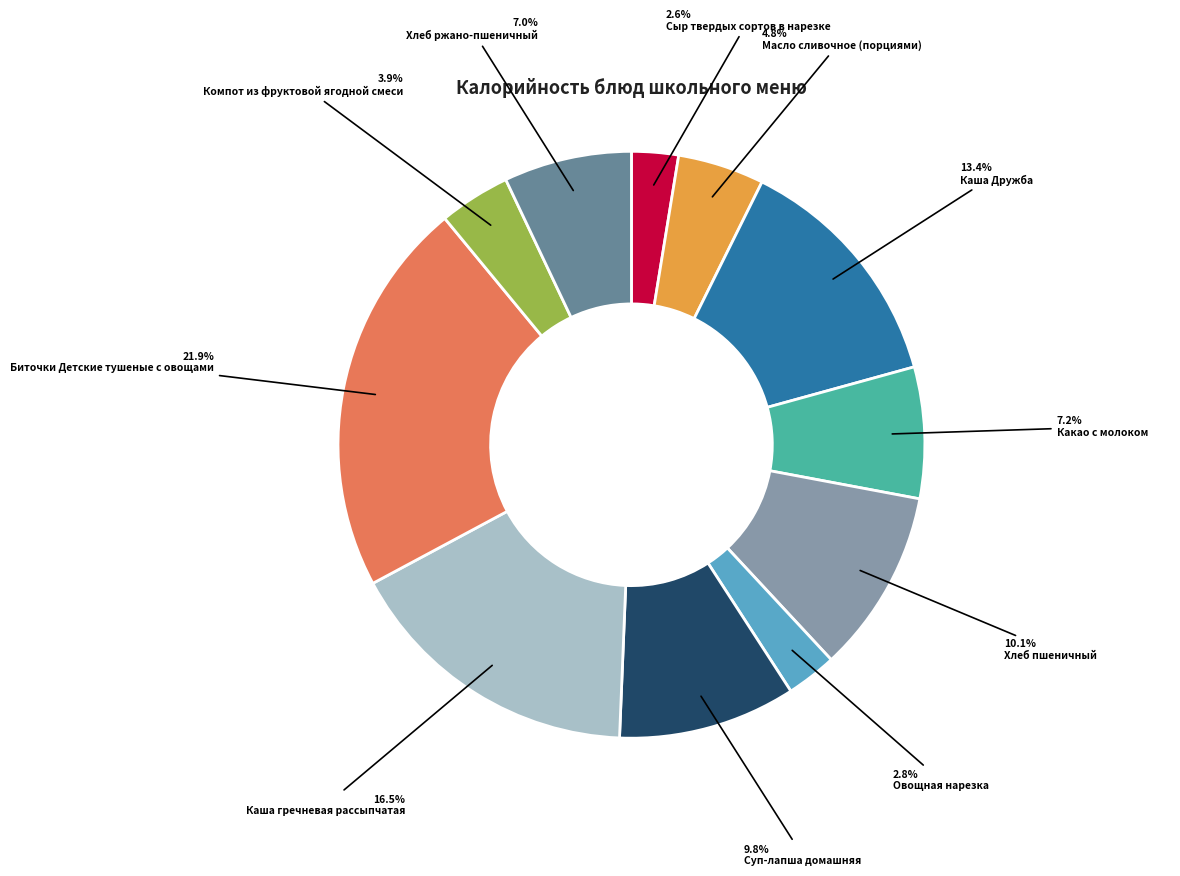

What is the largest slice in the pie chart?

Биточки Детские тушеные с овощами